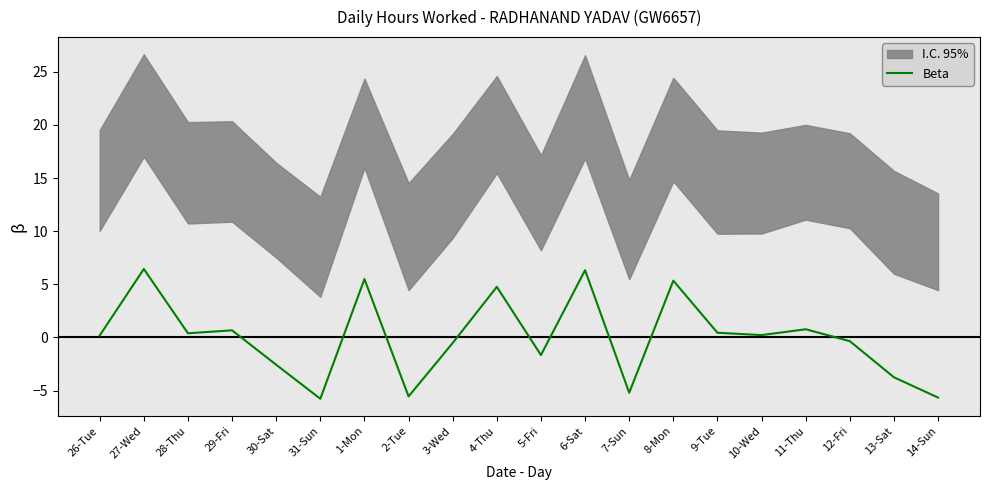

What is the difference between the maximum and second lowest values?

12.1